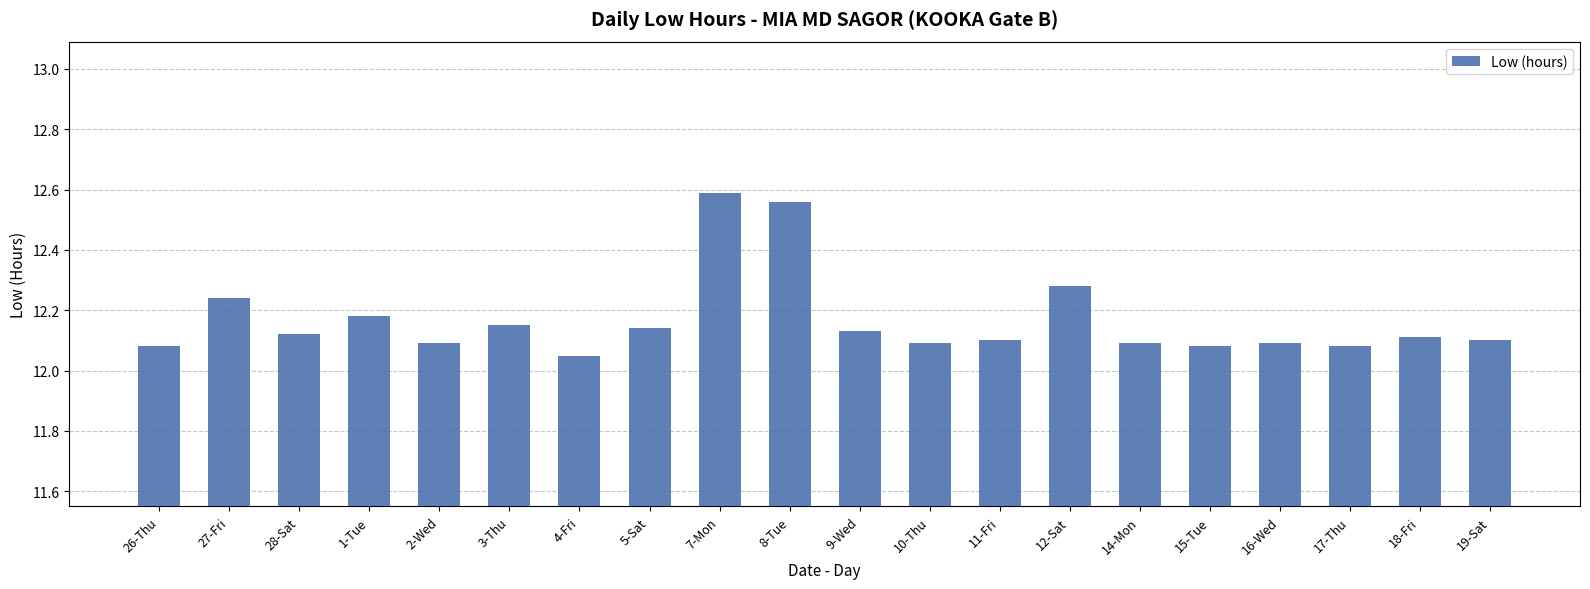

What is the label of the 19th bar from the right?

27-Fri